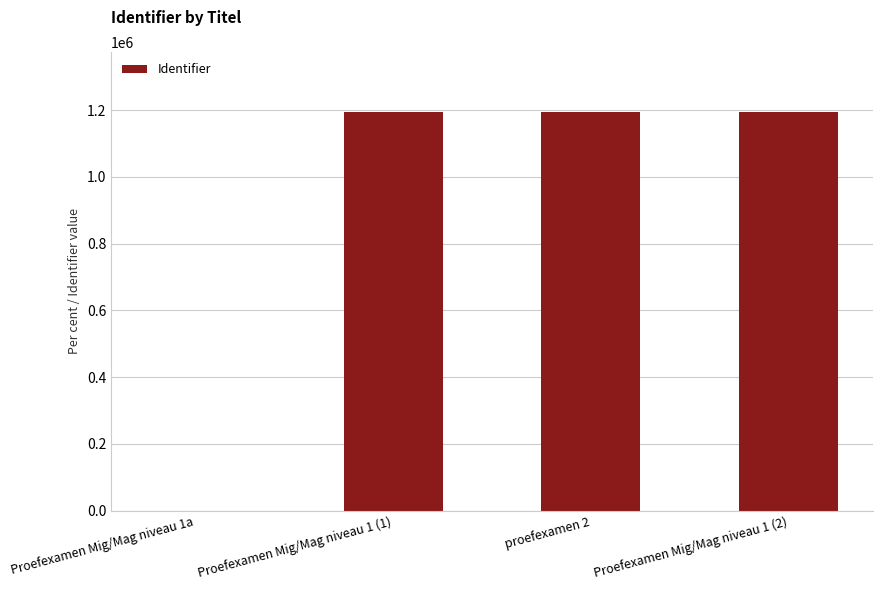

Is it true that the value at Proefexamen Mig/Mag niveau 1 (1) is 1194869?

True